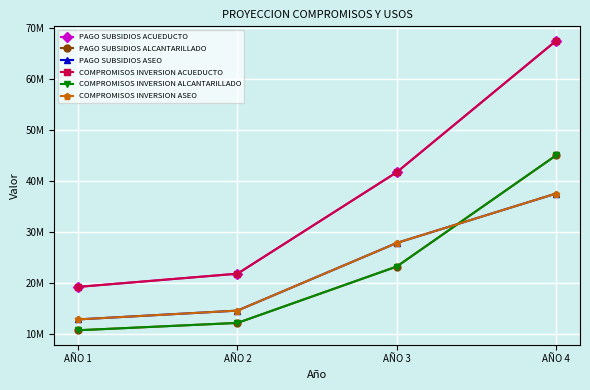

What are all the series names shown in the legend?

PAGO SUBSIDIOS ACUEDUCTO, PAGO SUBSIDIOS ALCANTARILLADO, PAGO SUBSIDIOS ASEO, COMPROMISOS INVERSION ACUEDUCTO, COMPROMISOS INVERSION ALCANTARILLADO, COMPROMISOS INVERSION ASEO